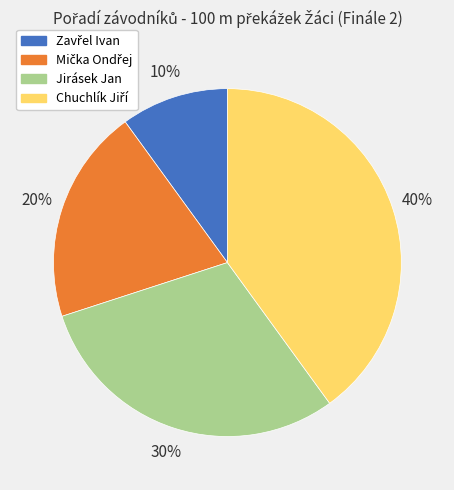

To the nearest percent, what percentage of the pie is Jirásek Jan?

30%